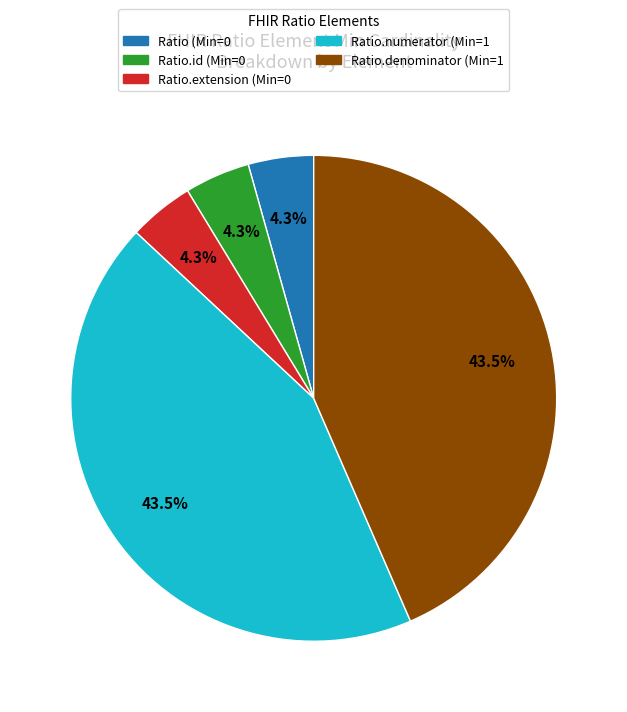

How many slices are in this pie chart?

5